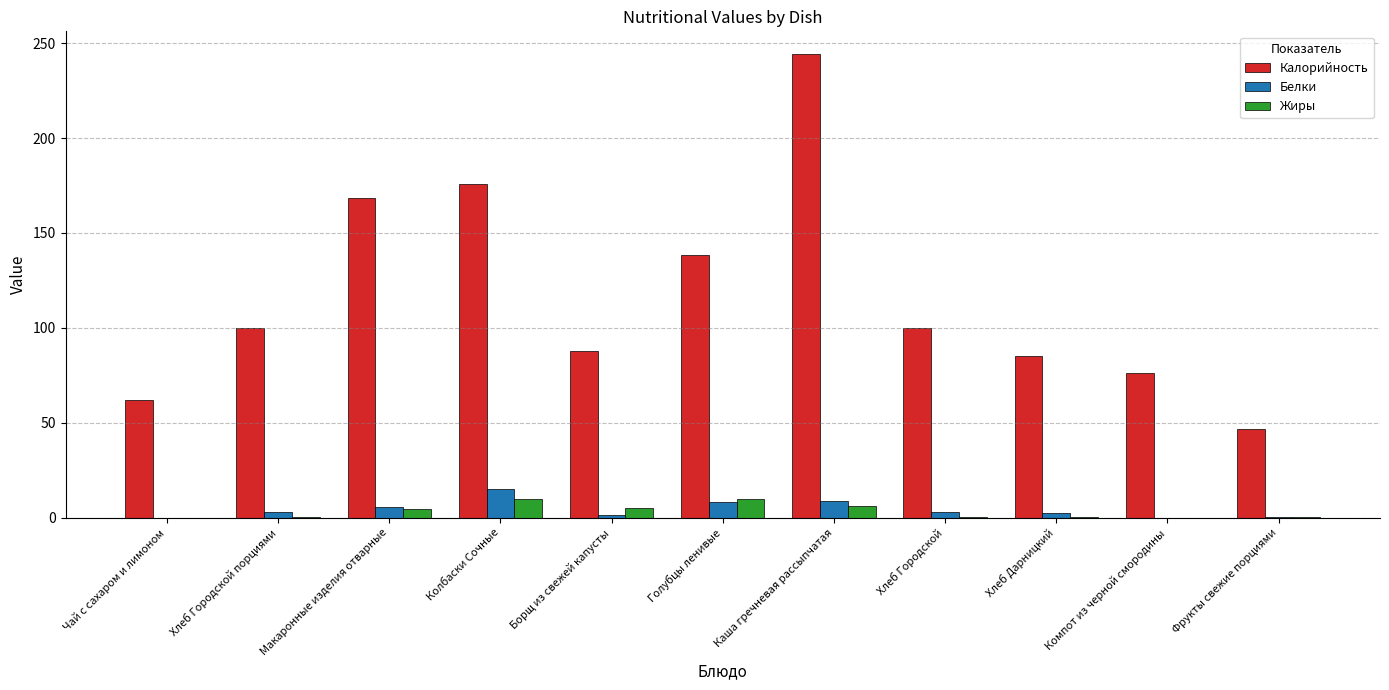

What is the difference between the Белки values at Макаронные изделия отварные and Борщ из свежей капусты?

4.1